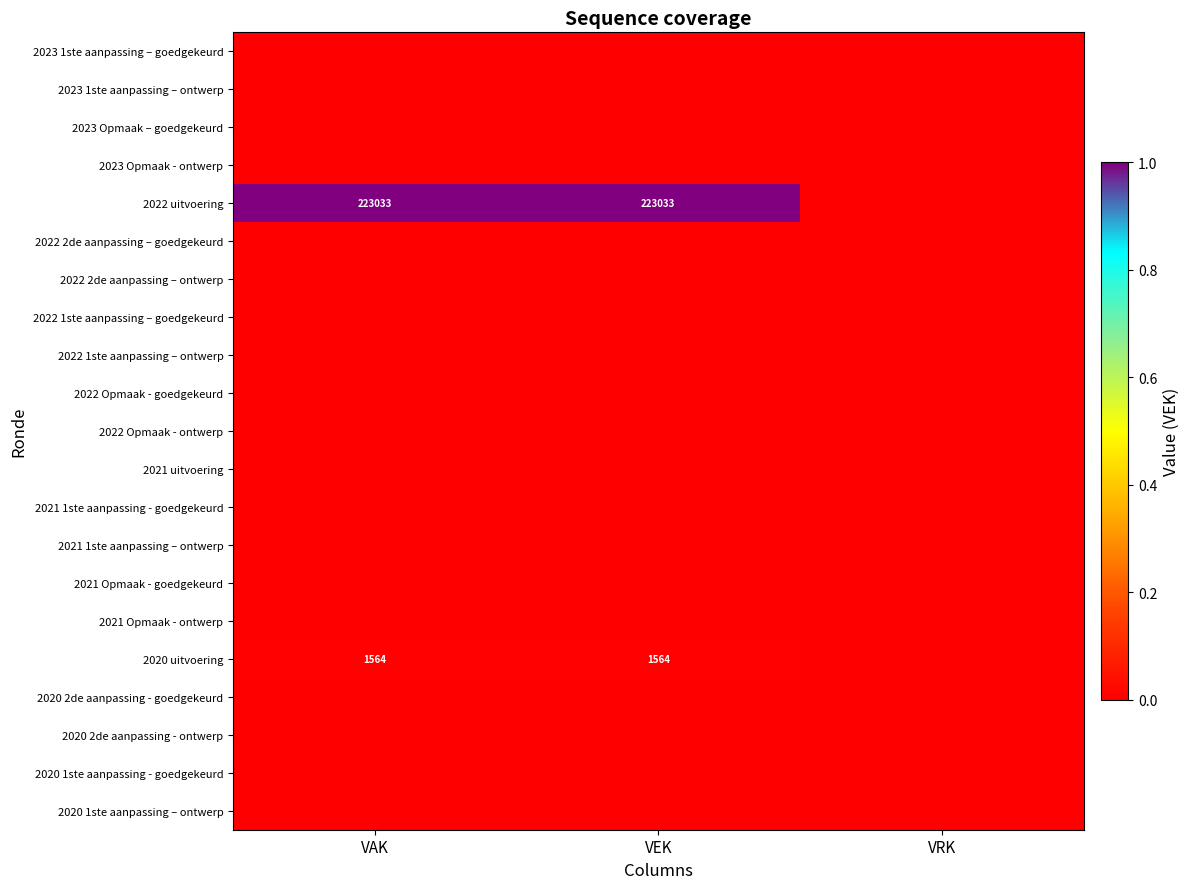

Between VEK and VRK, which is larger?

VEK